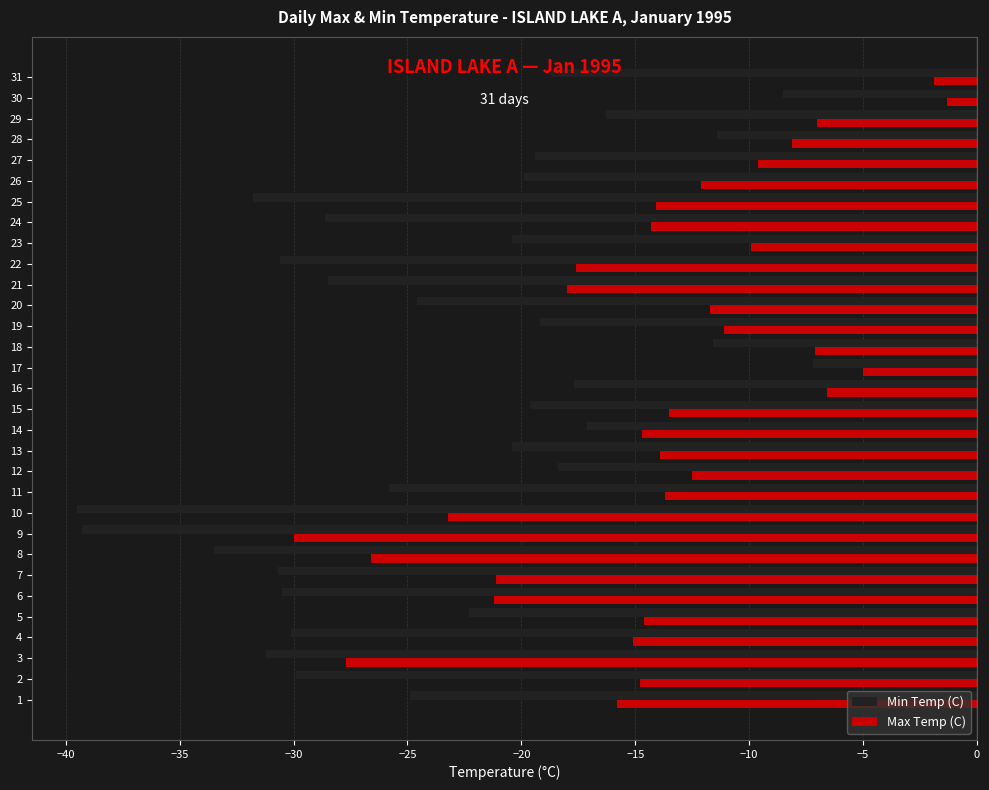

What is the total value across all series at 10?

-62.7